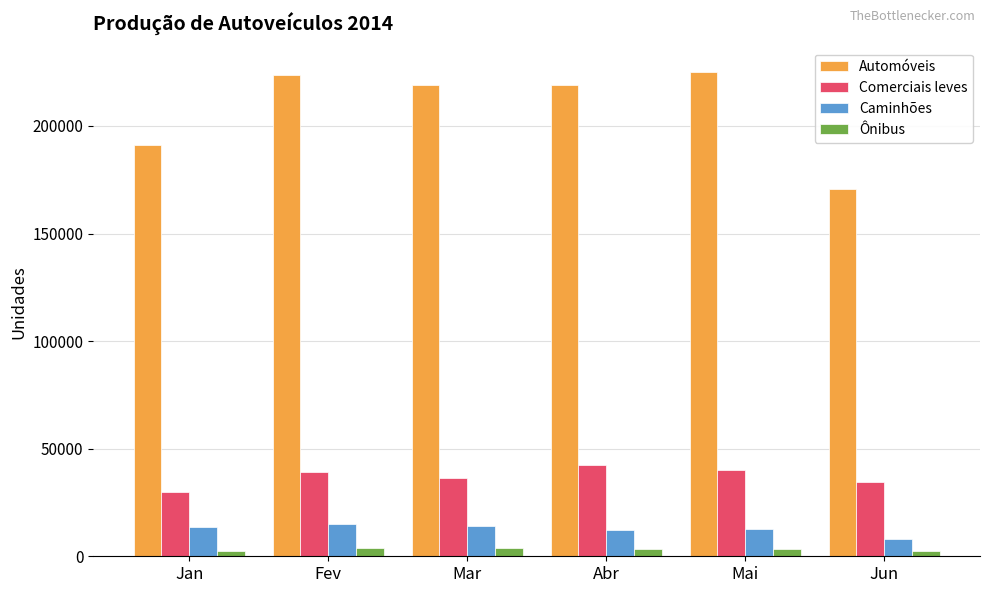

At which label is Automóveis closest to 197887?

Jan